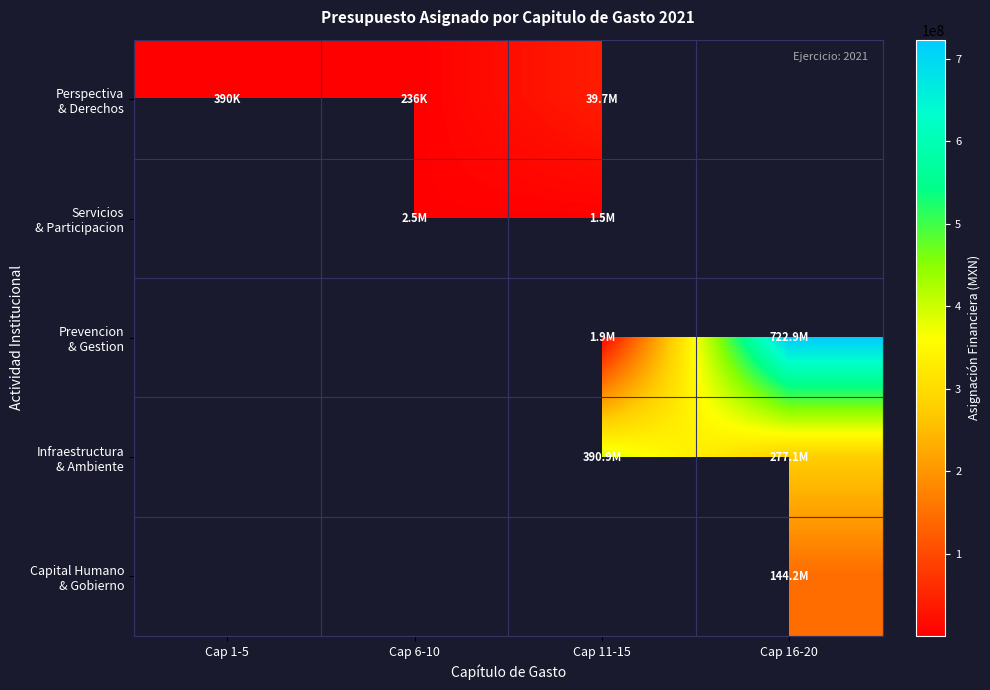

Which has a higher value, Cap 11-15 or Cap 1-5?

Cap 11-15